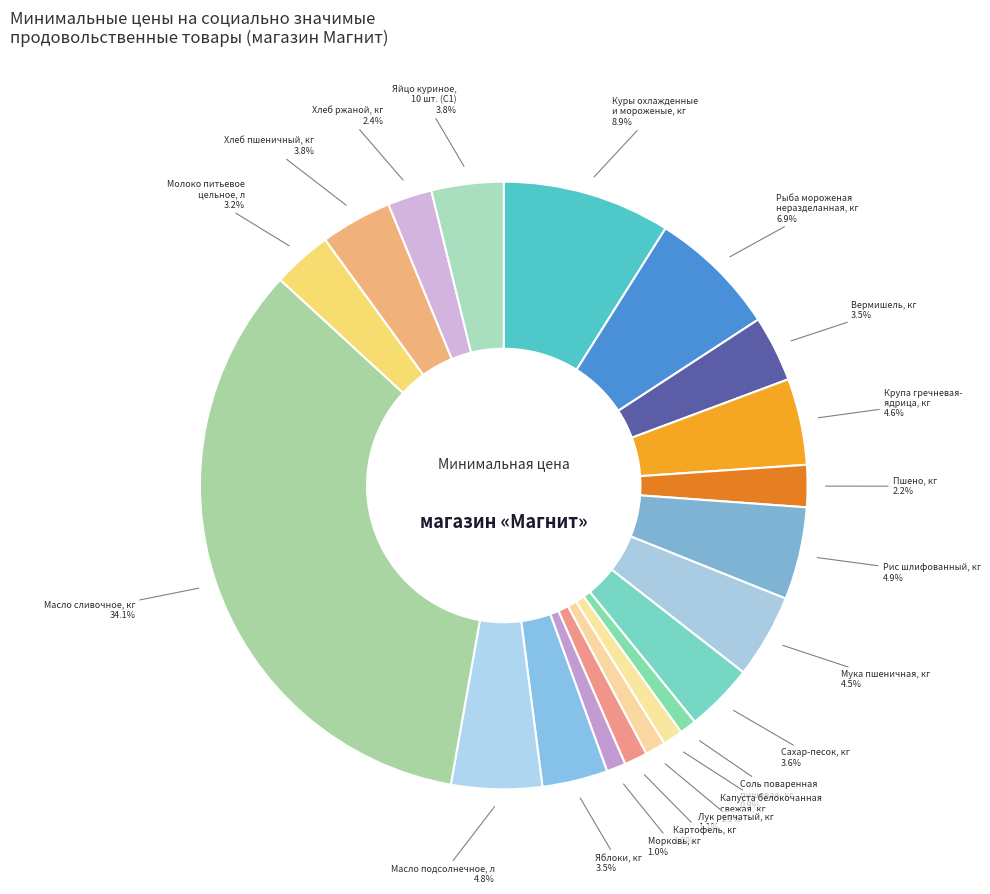

Count the number of slices in the pie.

20